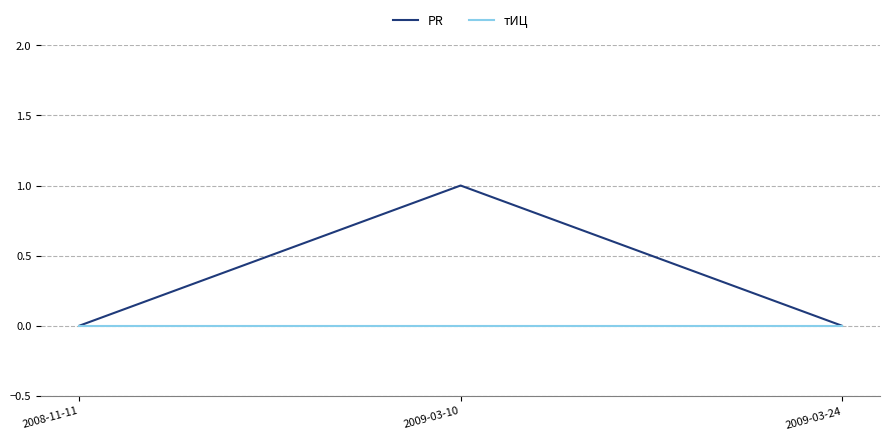

Which series has the widest spread of values?

PR